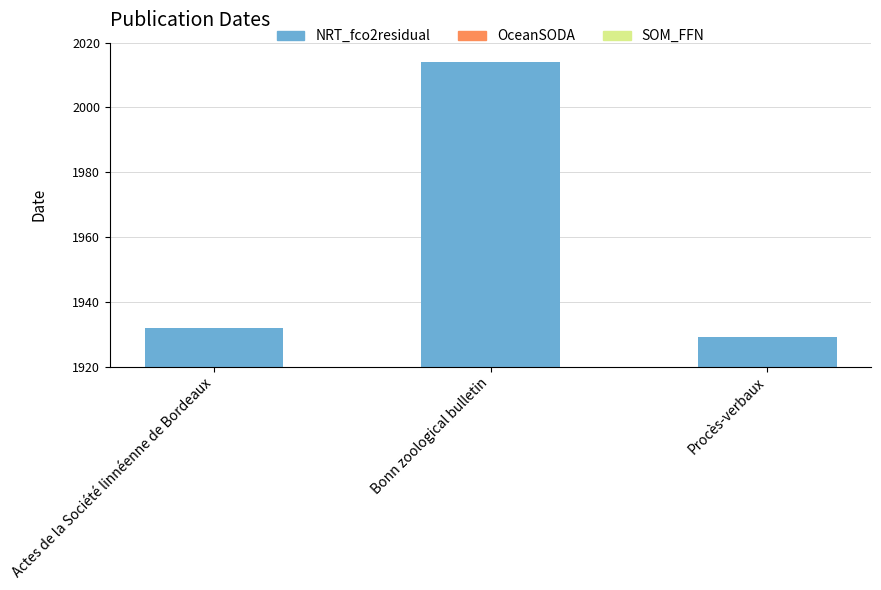

What is the average value?

1958